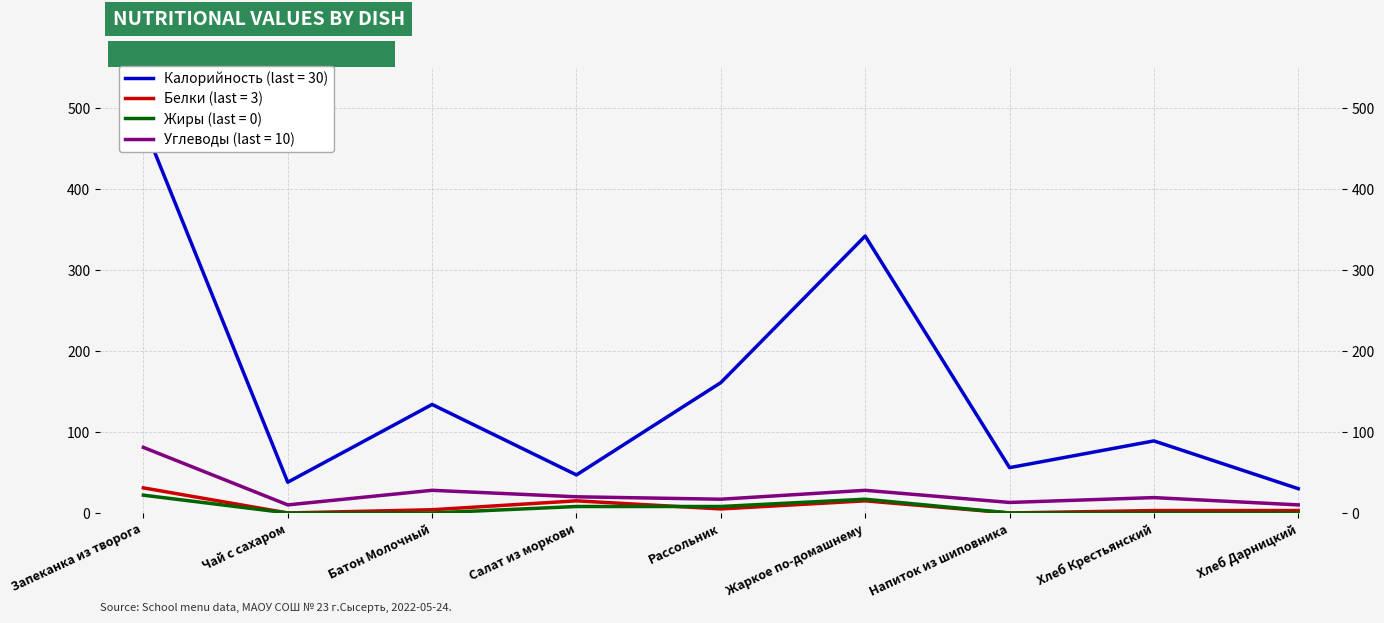

The value of Белки at Жаркое по-домашнему is 4. True or false?

False